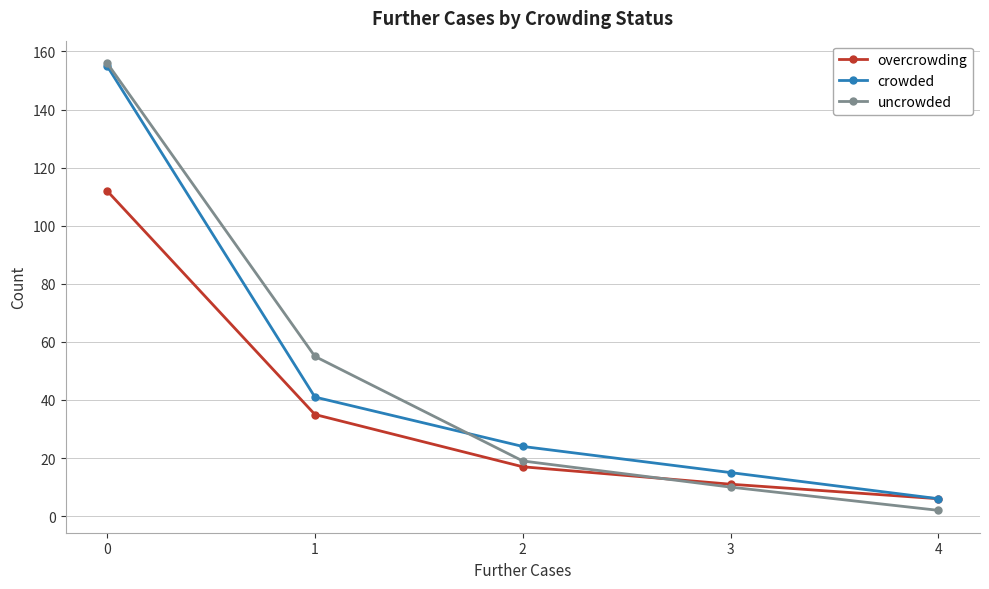

What is the average value of the overcrowding series?

36